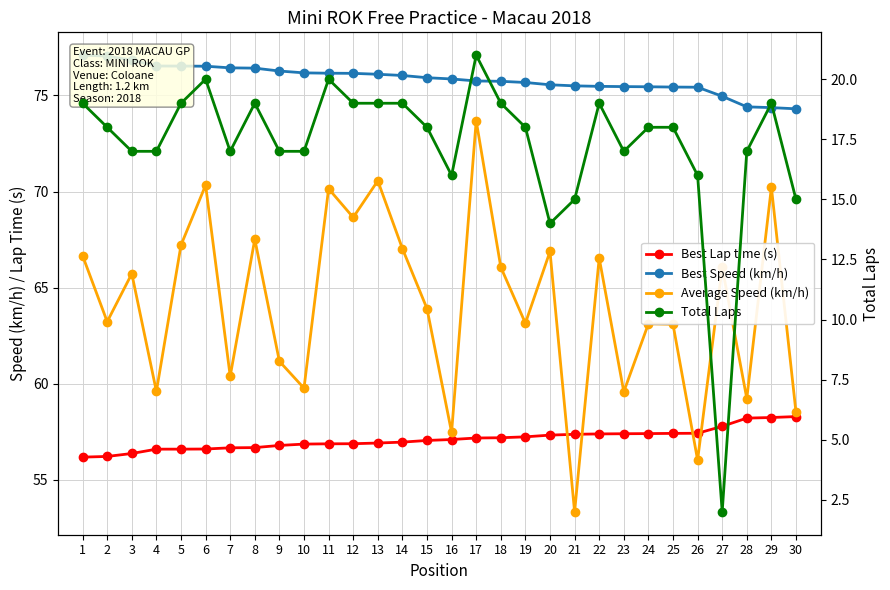

Is it true that Best Speed (km/h) equals 75.7 at 19?

True